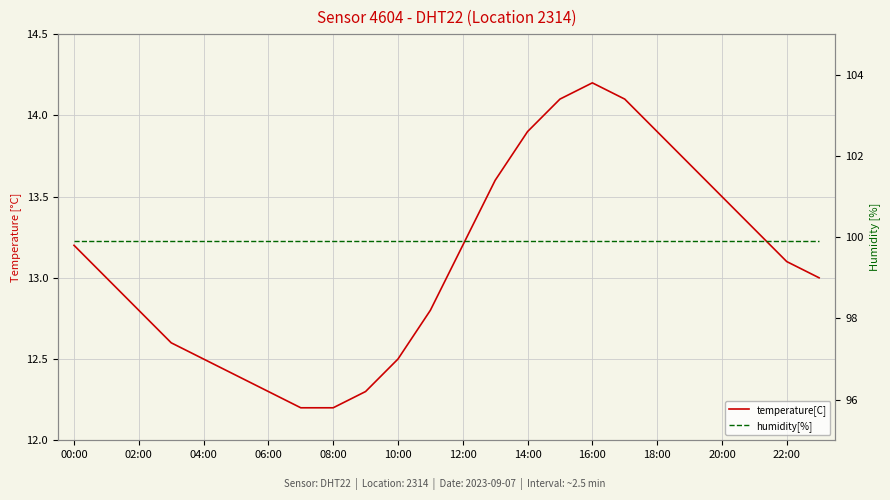

Reading left to right, transcribe all the data shown in this chart.

temperature[C]: 13.2	13.0	12.8	12.6	12.5	12.4	12.3	12.2	12.2	12.3	12.5	12.8	13.2	13.6	13.9	14.1	14.2	14.1	13.9	13.7	13.5	13.3	13.1	13.0
humidity[%]: 99.9	99.9	99.9	99.9	99.9	99.9	99.9	99.9	99.9	99.9	99.9	99.9	99.9	99.9	99.9	99.9	99.9	99.9	99.9	99.9	99.9	99.9	99.9	99.9